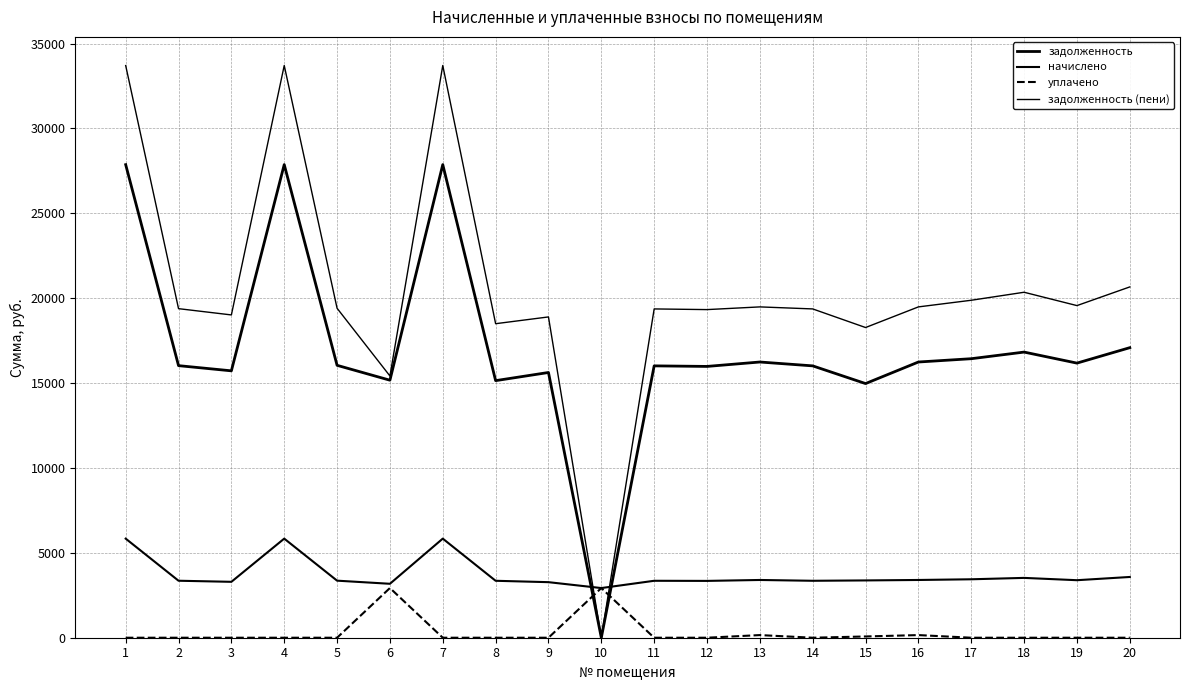

True or false: задолженность (пени) has a value of 11286.4 at 5.

False